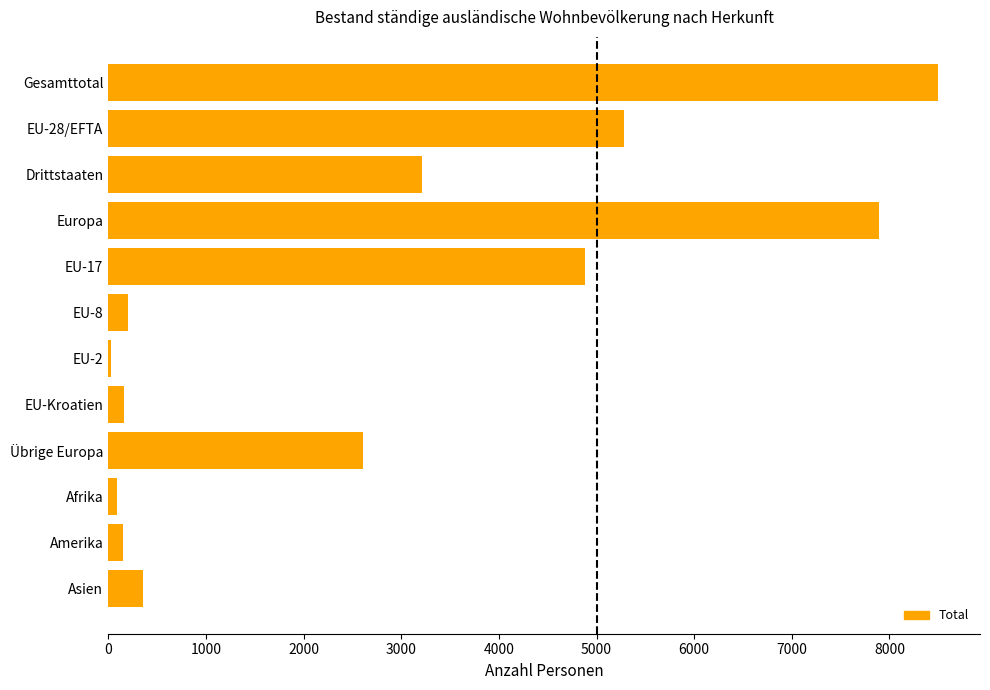

Where is the data nearest to the value 4263?

EU-17